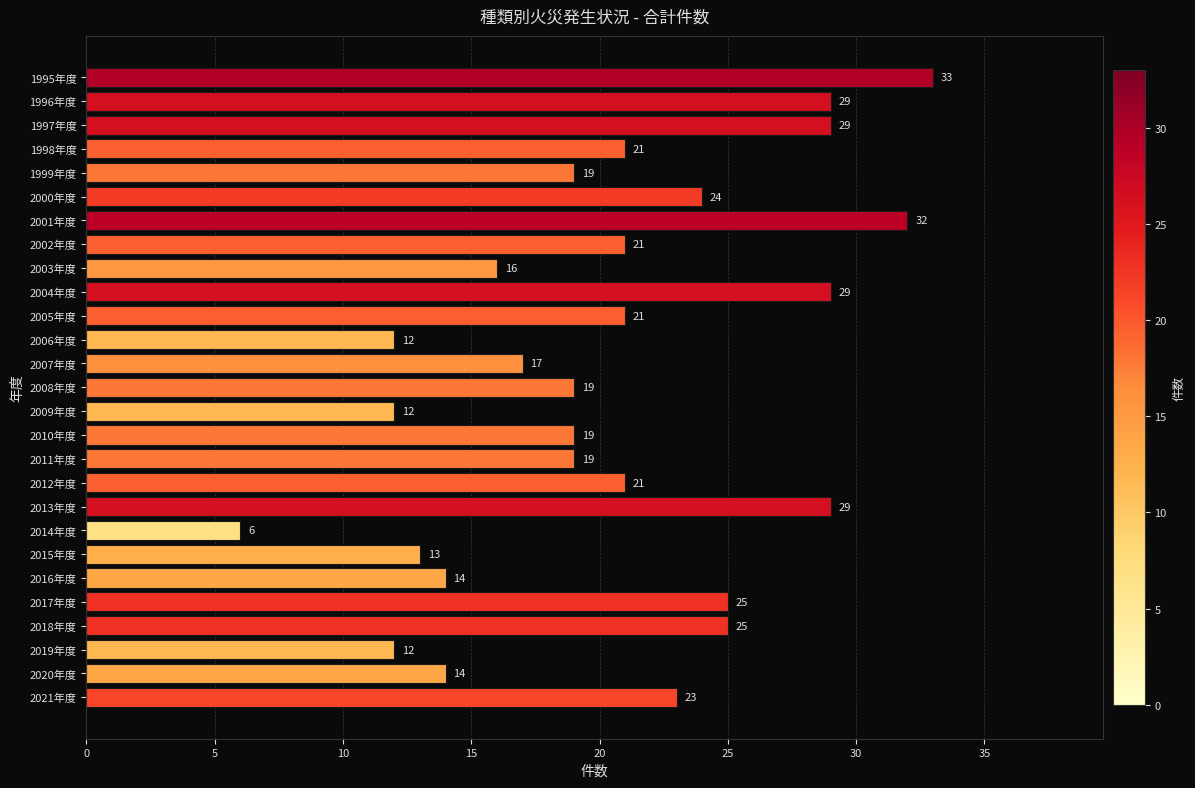

Does the chart contain any negative values?

No